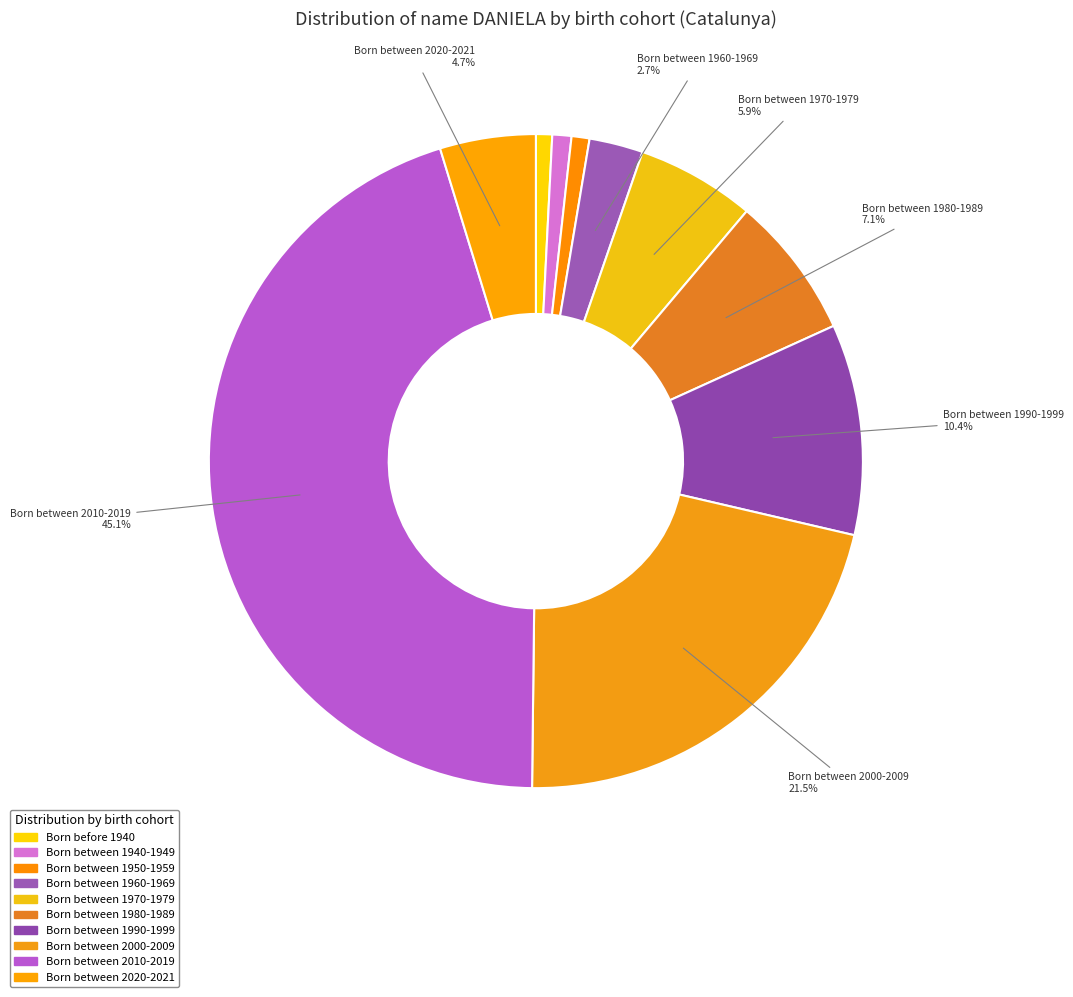

The Born between 1940-1949 slice represents 1% of the pie. True or false?

True